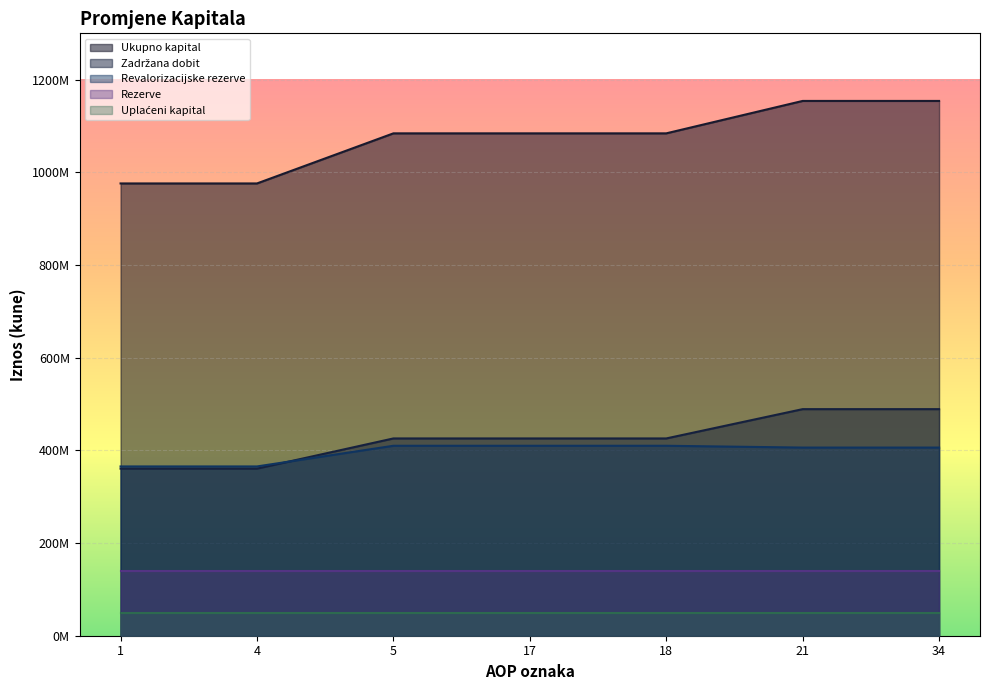

The value of Zadržana dobit at 34 is 488974820. True or false?

True